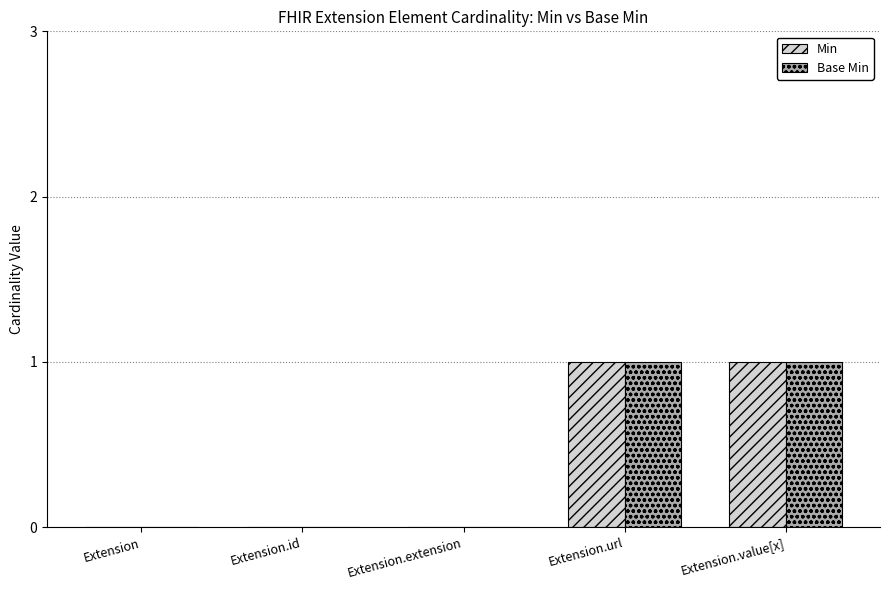

True or false: Base Min has a value of -1 at Extension.id.

False